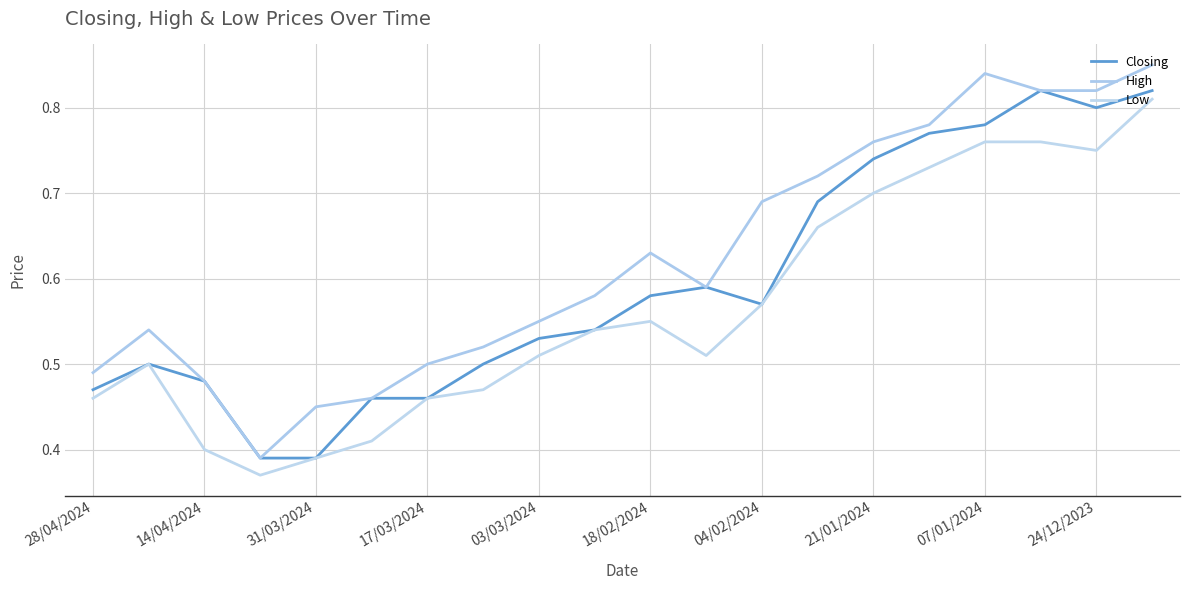

List the series in order of their peak value, highest first.

High, Closing, Low